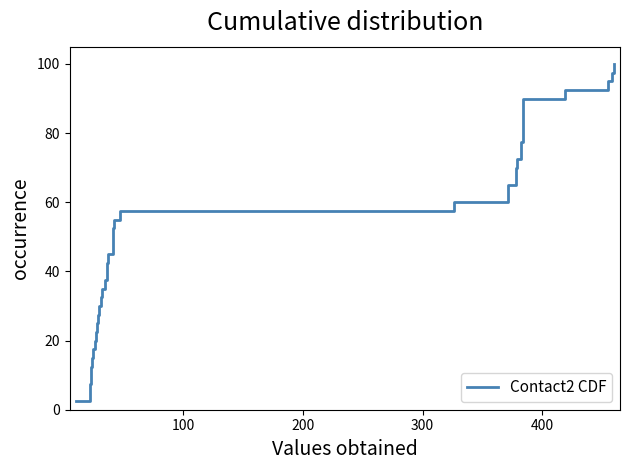

What is the greatest value displayed?

100.0